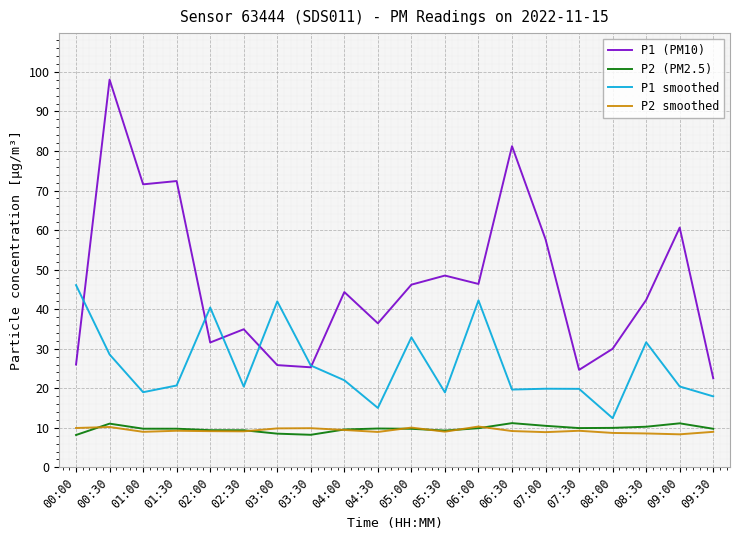

Count the number of data series in this chart.

4